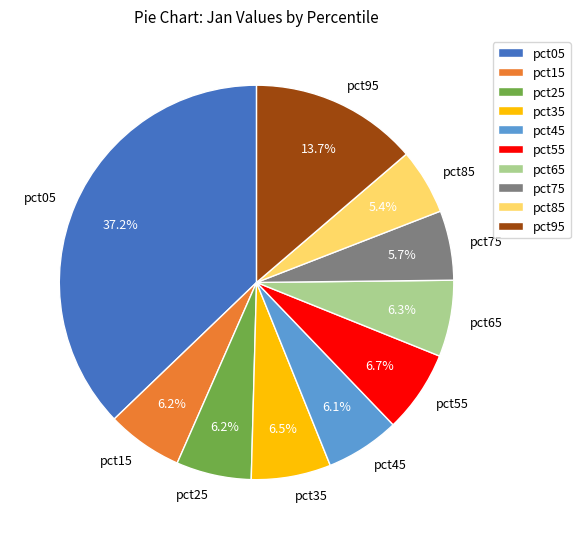

Which slice is the largest?

pct05